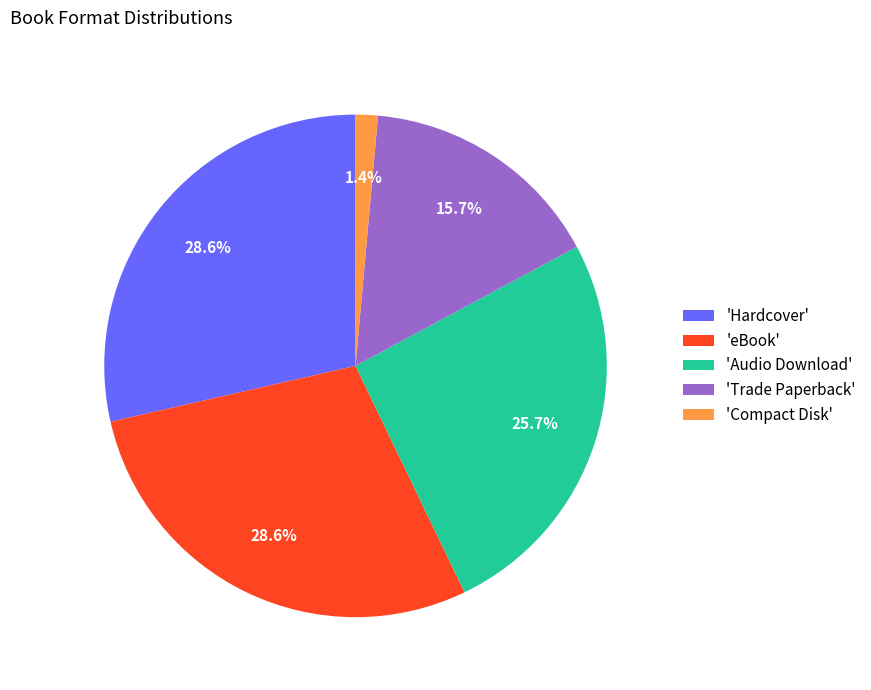

How much of the chart is everything except 'Hardcover'?

71.4%